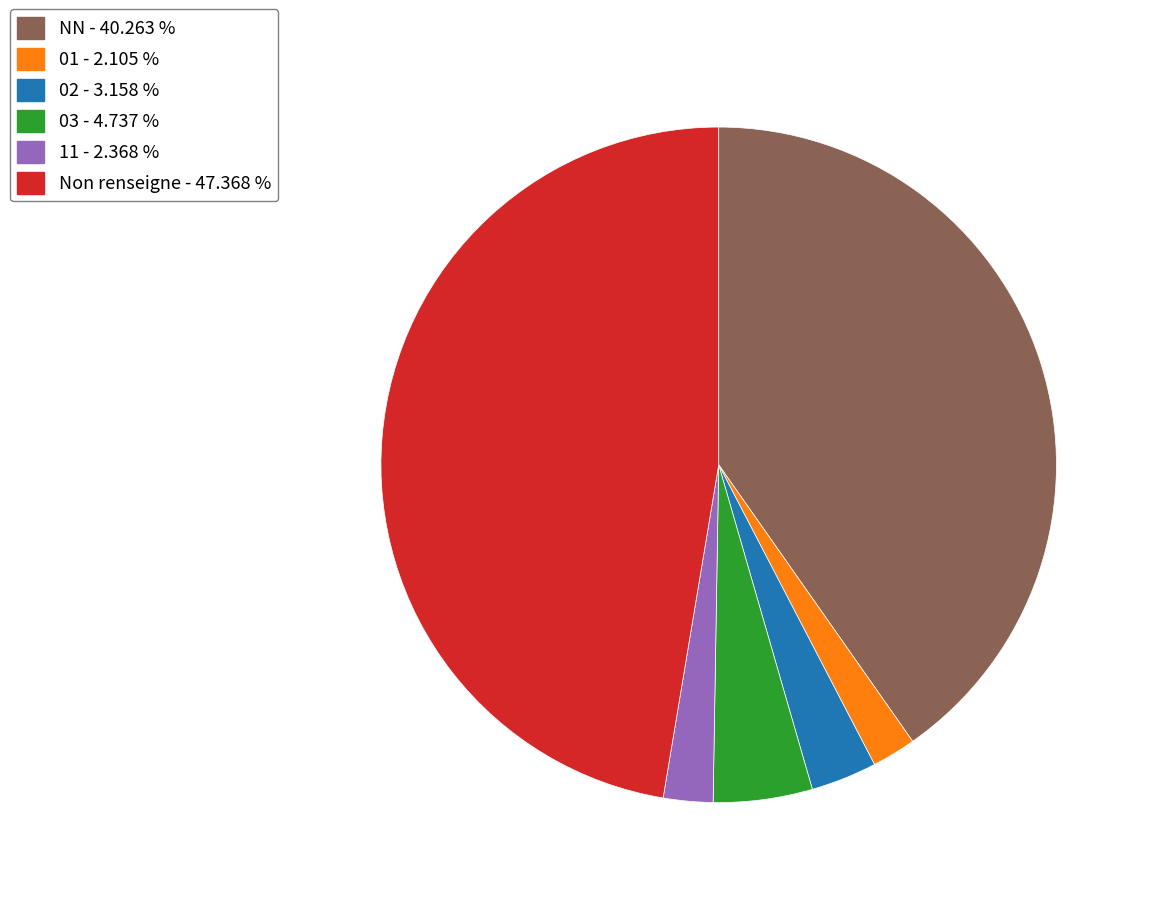

What is the ratio of the value at Non renseigne - 47.368 % to the value at 03 - 4.737 %?

10.0